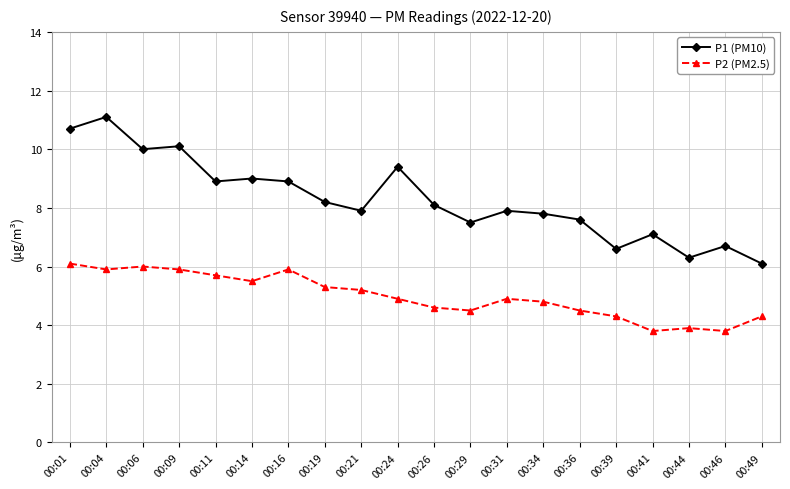

What is the value of the P1 (PM10) point at the 6th from the left?

9.0